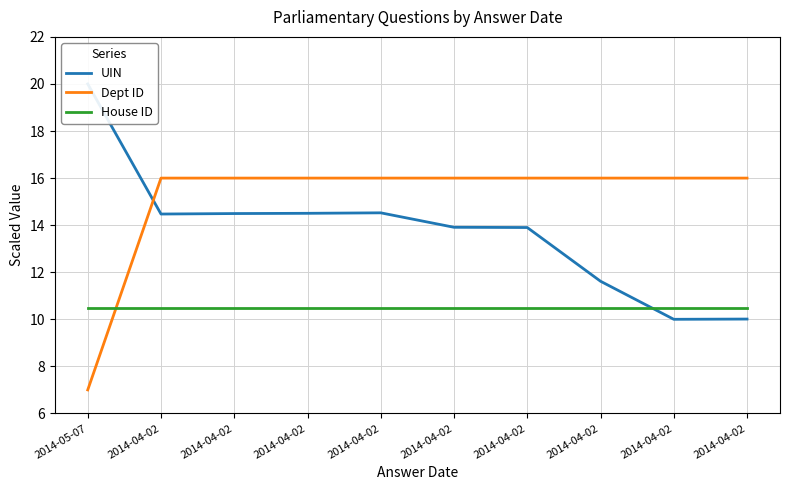

True or false: Dept ID has more than 2 interior local peaks.

False